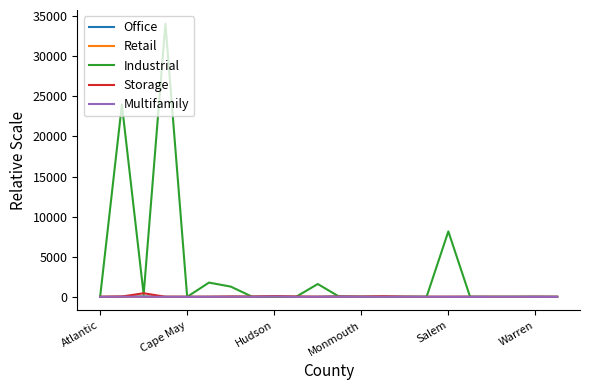

Which series has the largest total across all categories?

Industrial